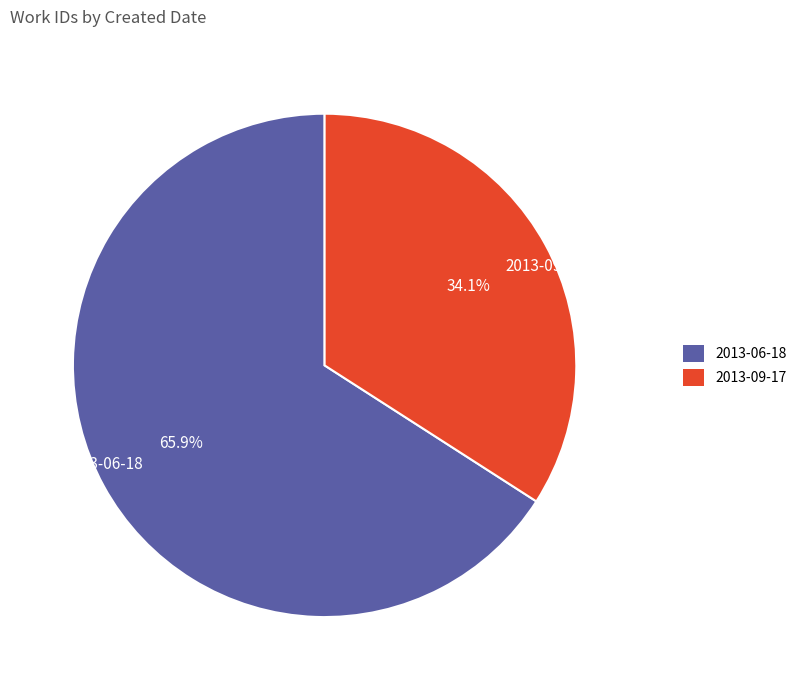

To the nearest percent, what is the difference between the 2013-09-17 and 2013-06-18 slice percentages?

32%